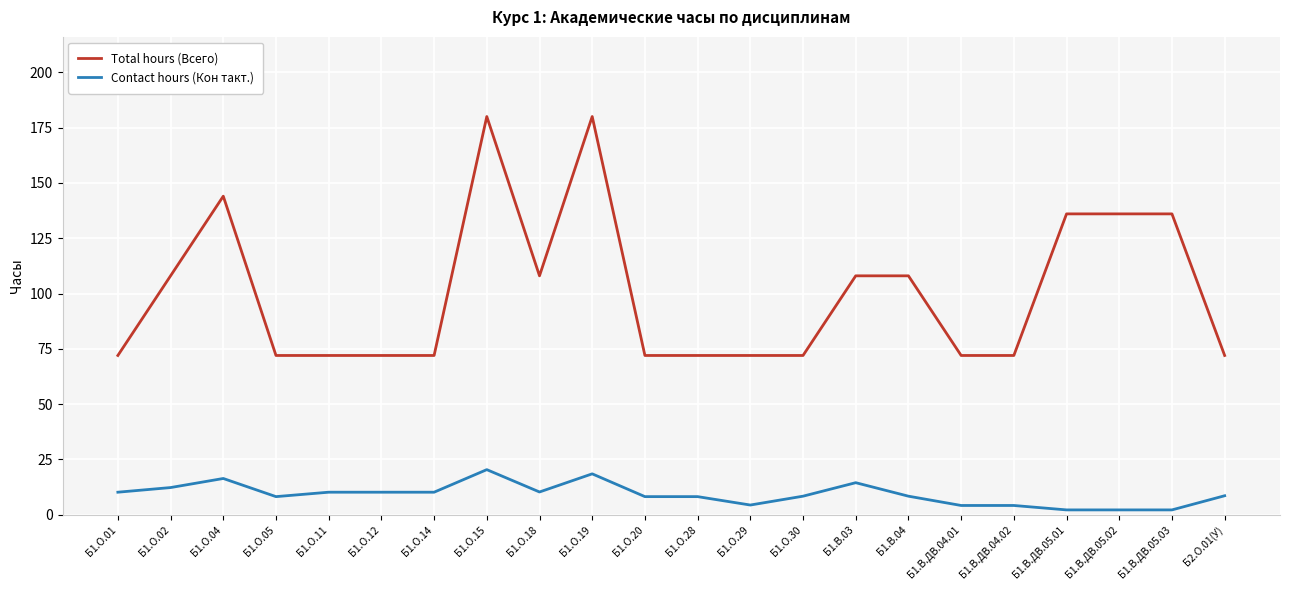

What is the highest value of the Contact hours (Кон такт.) series?

20.4